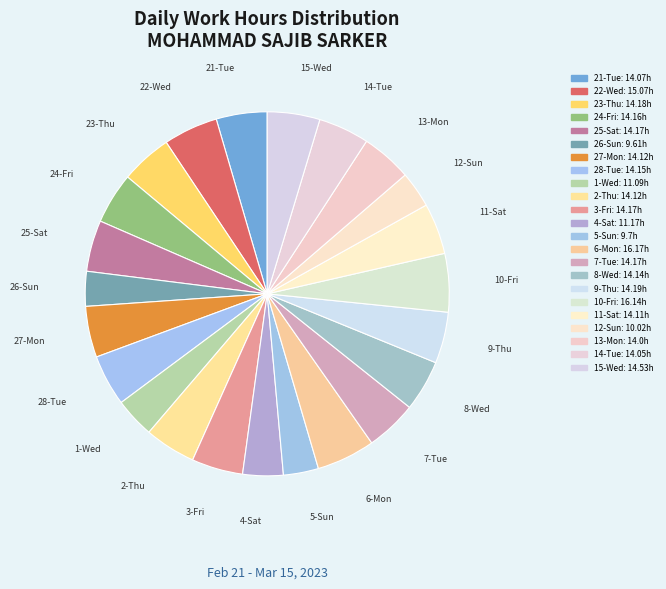

To the nearest percent, what portion does 8-Wed represent?

5%